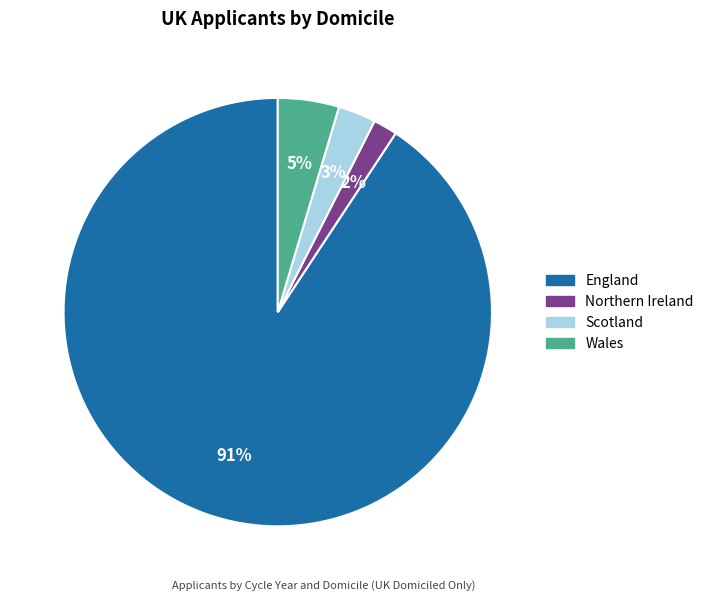

Count the number of slices in the pie.

4